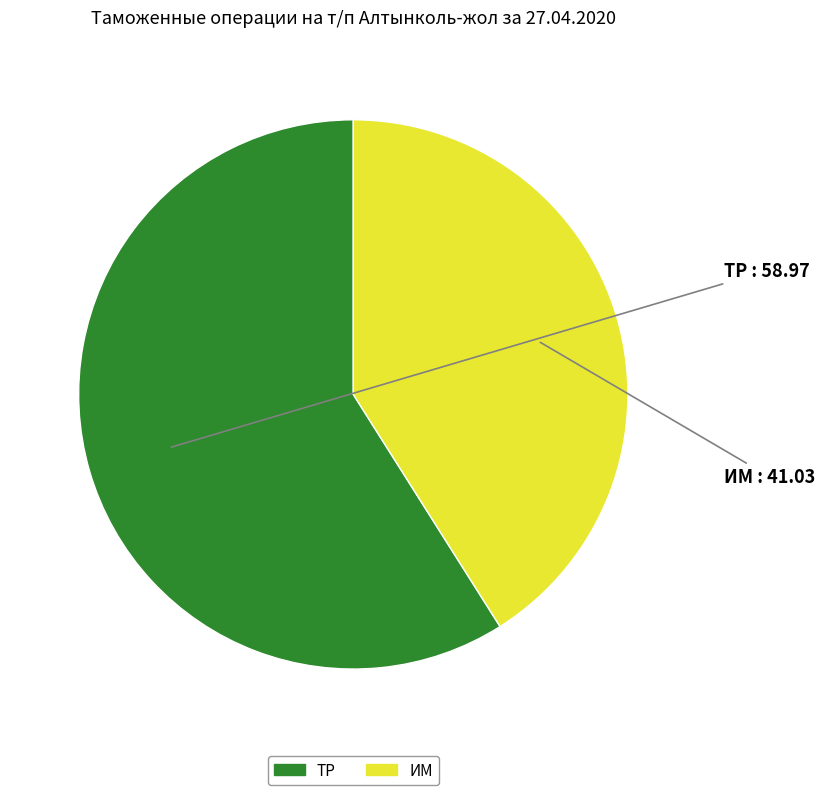

Do ТР and ИМ together represent more than half of the pie?

Yes